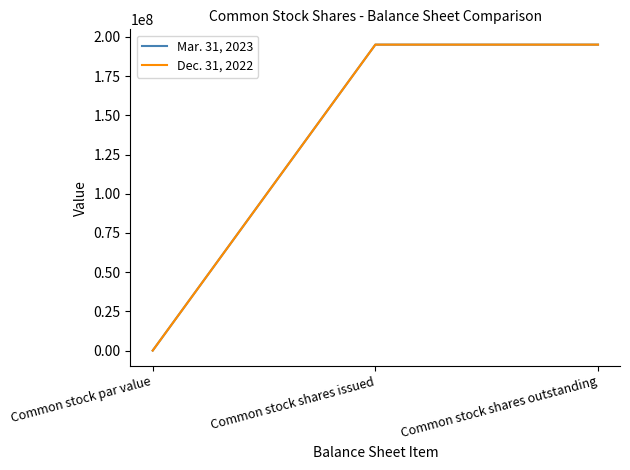

Does the chart have visible grid lines?

No